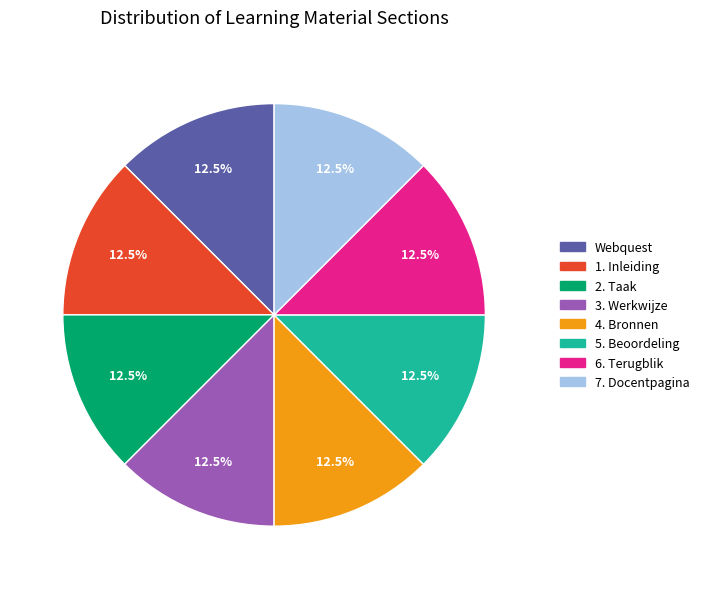

To the nearest percent, what is the combined percentage of 3. Werkwijze and Webquest?

25%